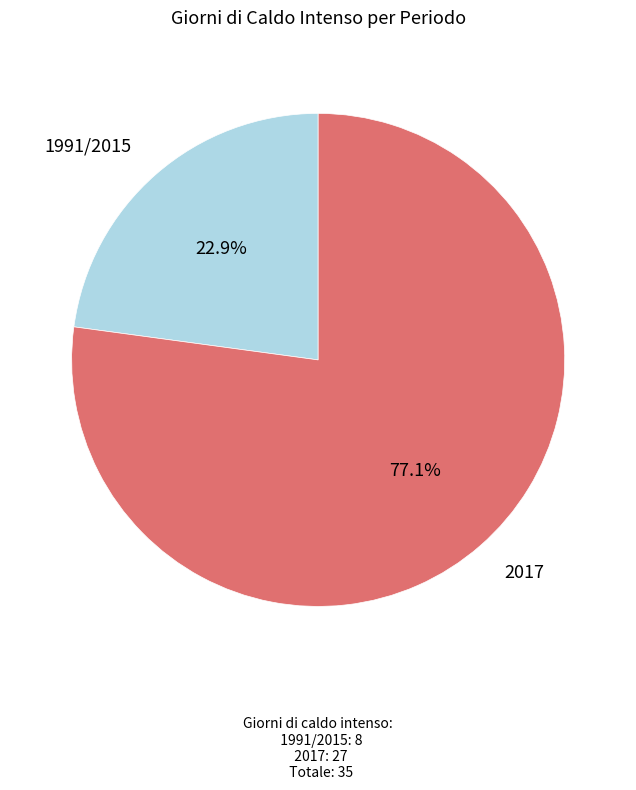

Does any single category account for the majority?

Yes